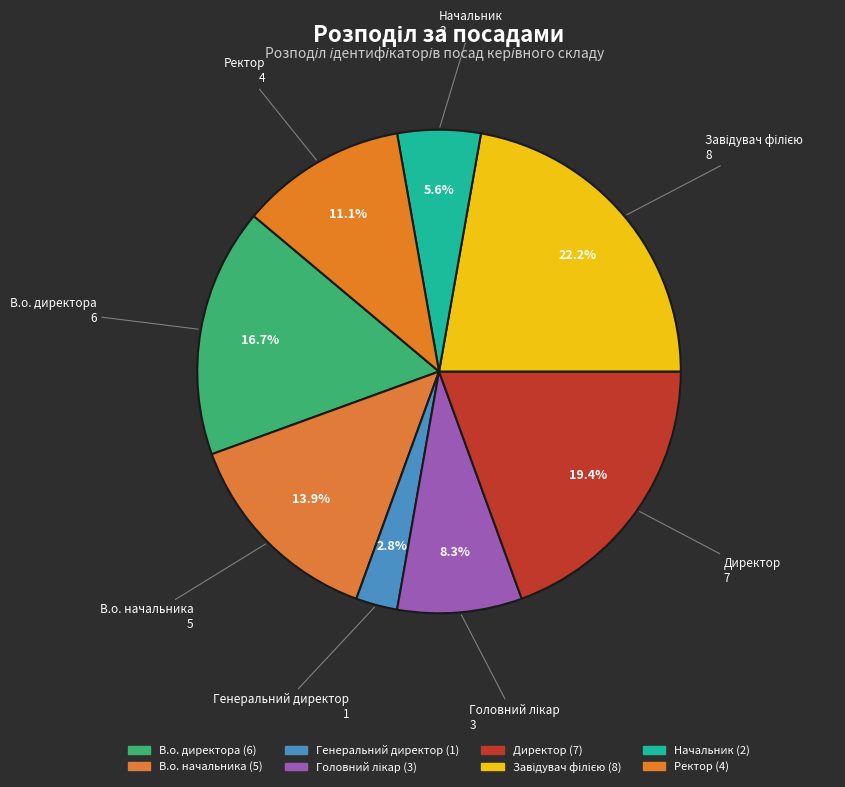

Is it true that Директор is 19% of the pie?

True